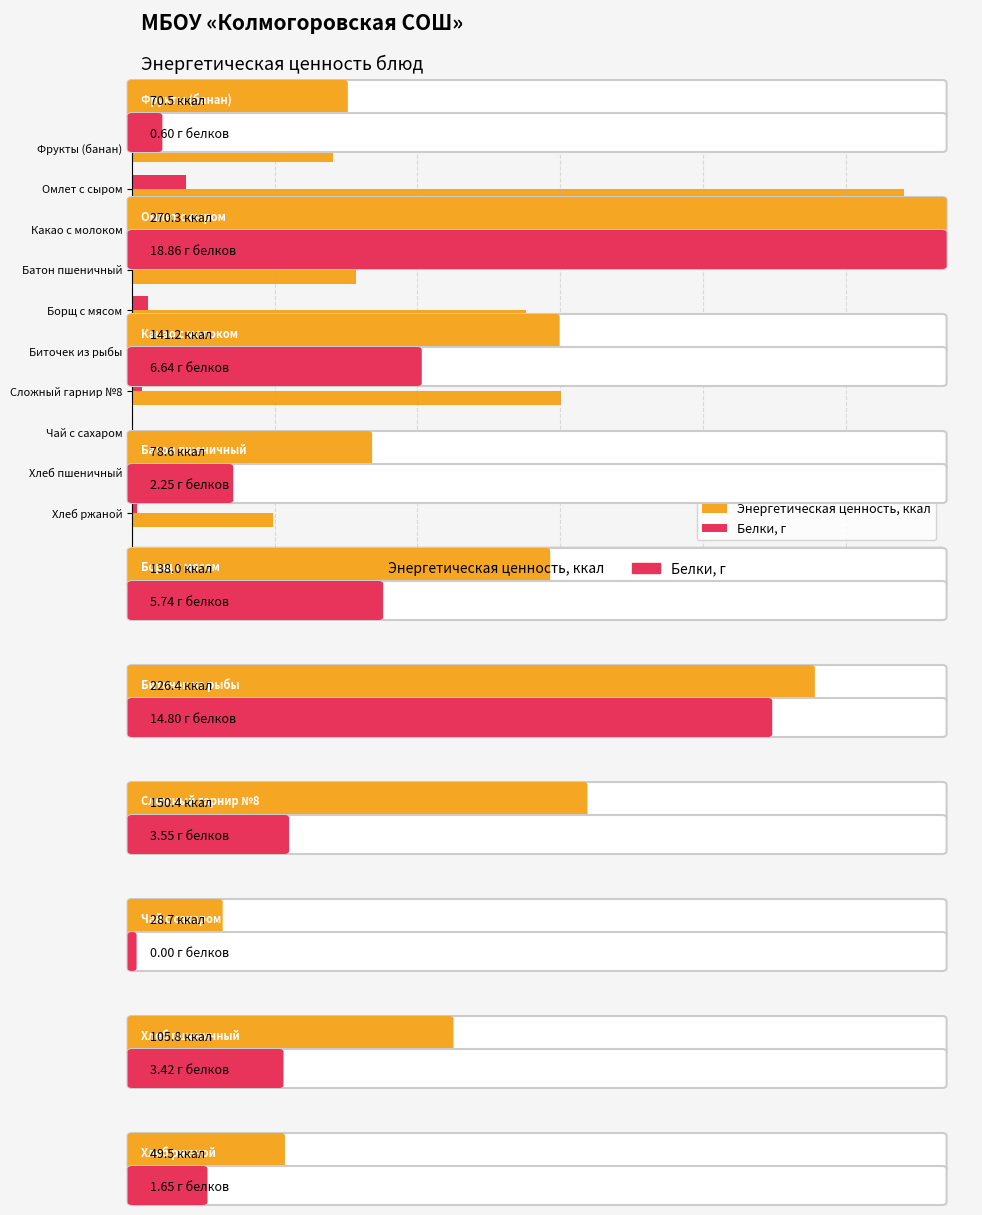

Which category has the highest value in the Белки, г series?

Омлет с сыром